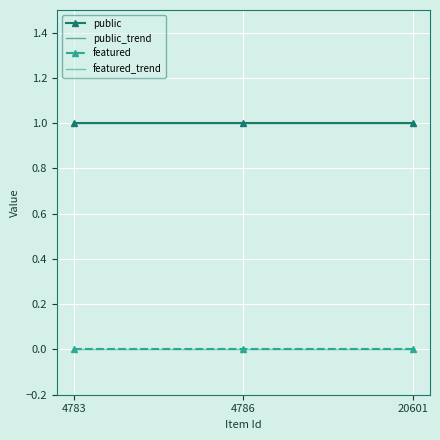

What are all the series names shown in the legend?

public, public_trend, featured, featured_trend